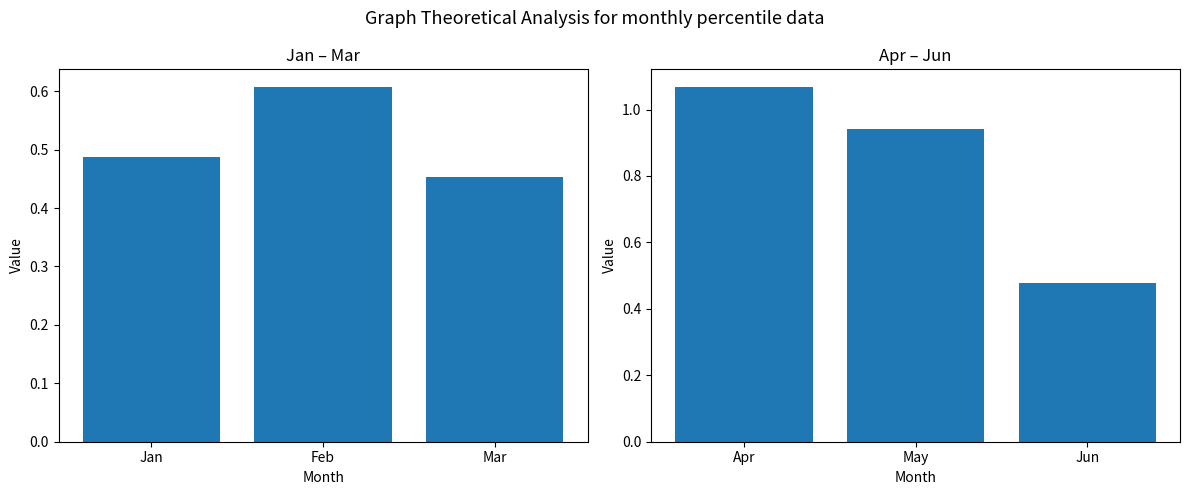

Count the number of categories in the chart.

3